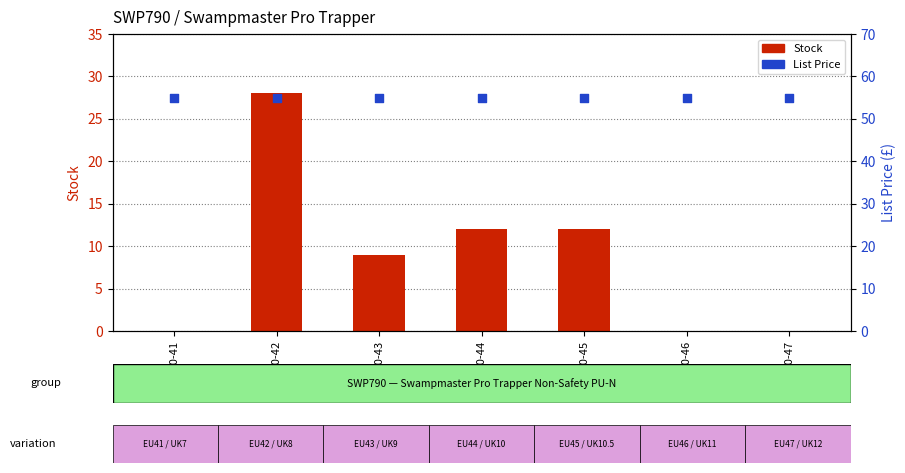

At which category is the sum across all series the highest?

SWP790-42